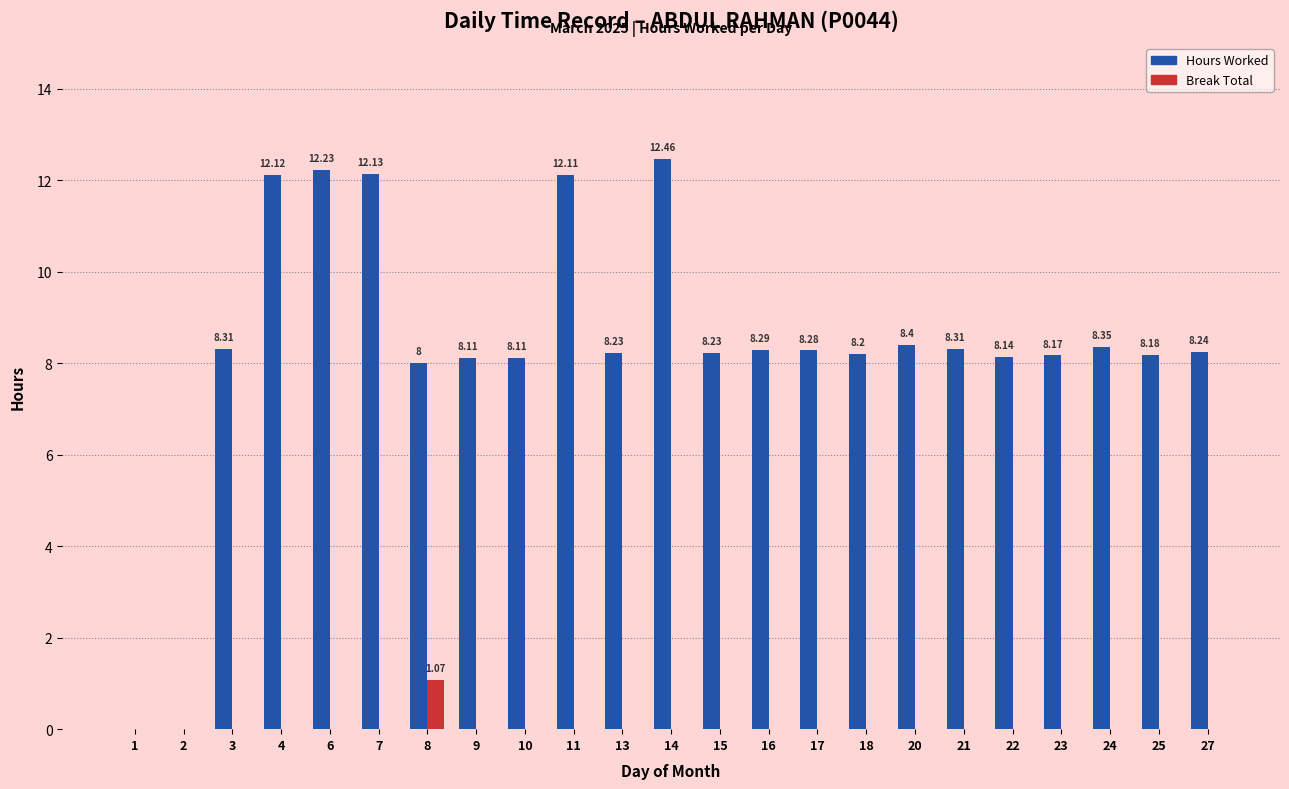

Is it true that Hours Worked equals 17.8 at 4?

False